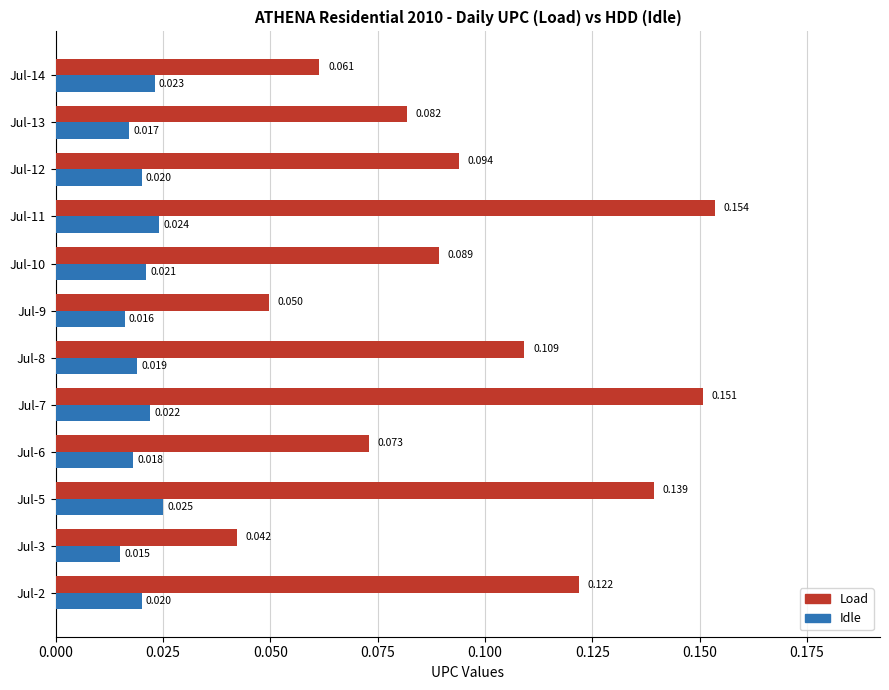

Which series has the widest spread of values?

Load